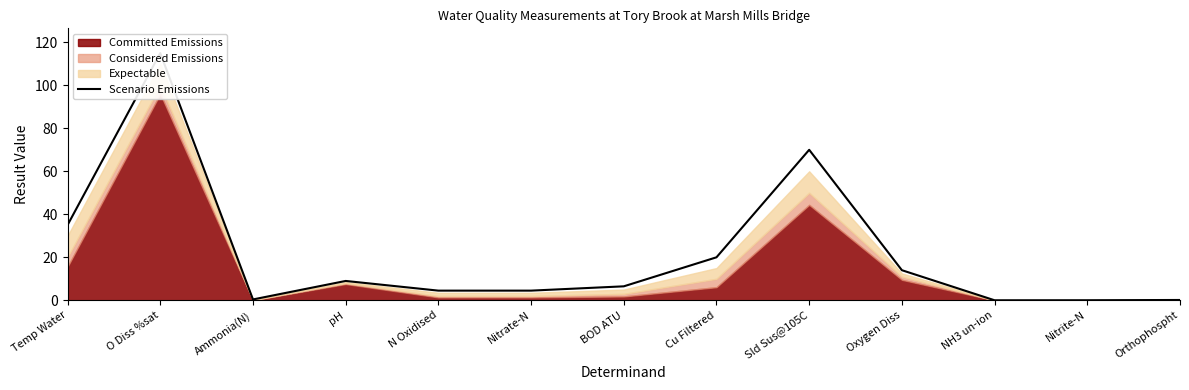

The chart shows a value of 35.0 at Temp Water. True or false?

True